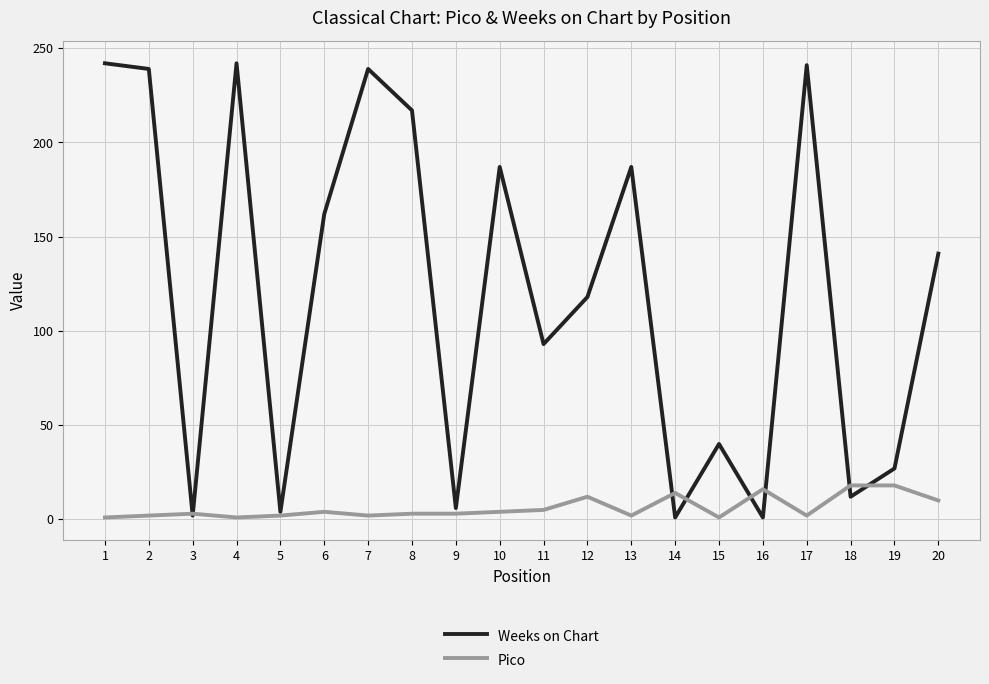

At 13, list the series in order from largest to smallest.

Weeks on Chart, Pico